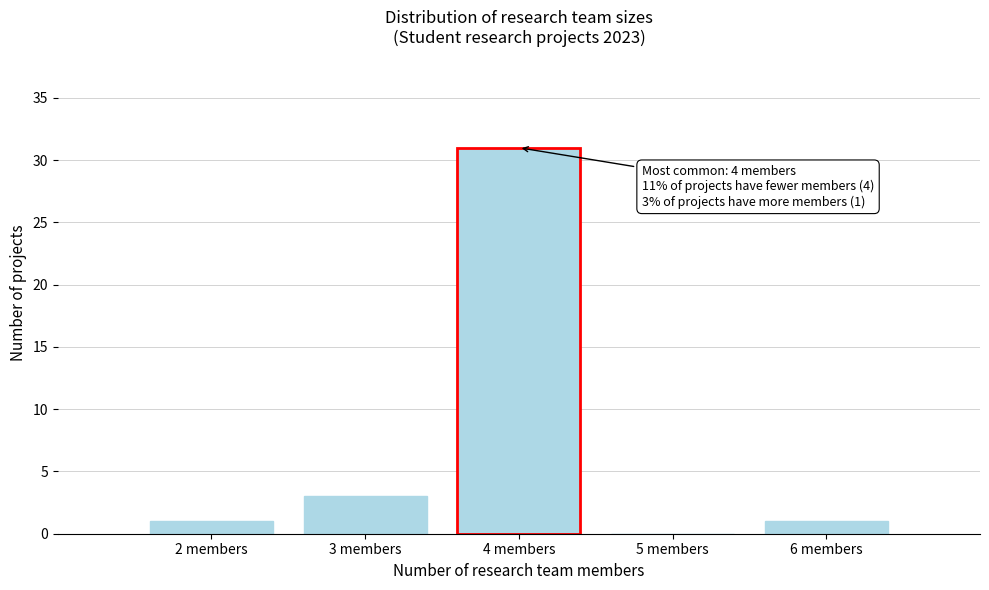

Over which range of the x-axis is the bar tallest?

3.5 to 4.5